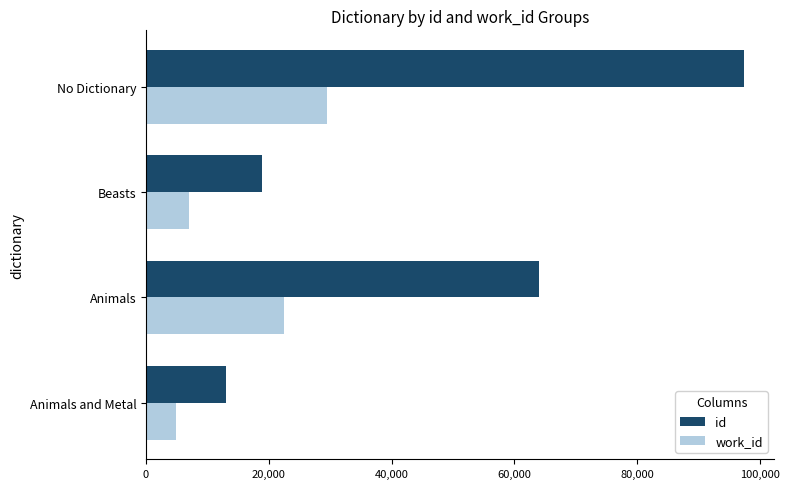

At which category is the sum across all series the highest?

No Dictionary